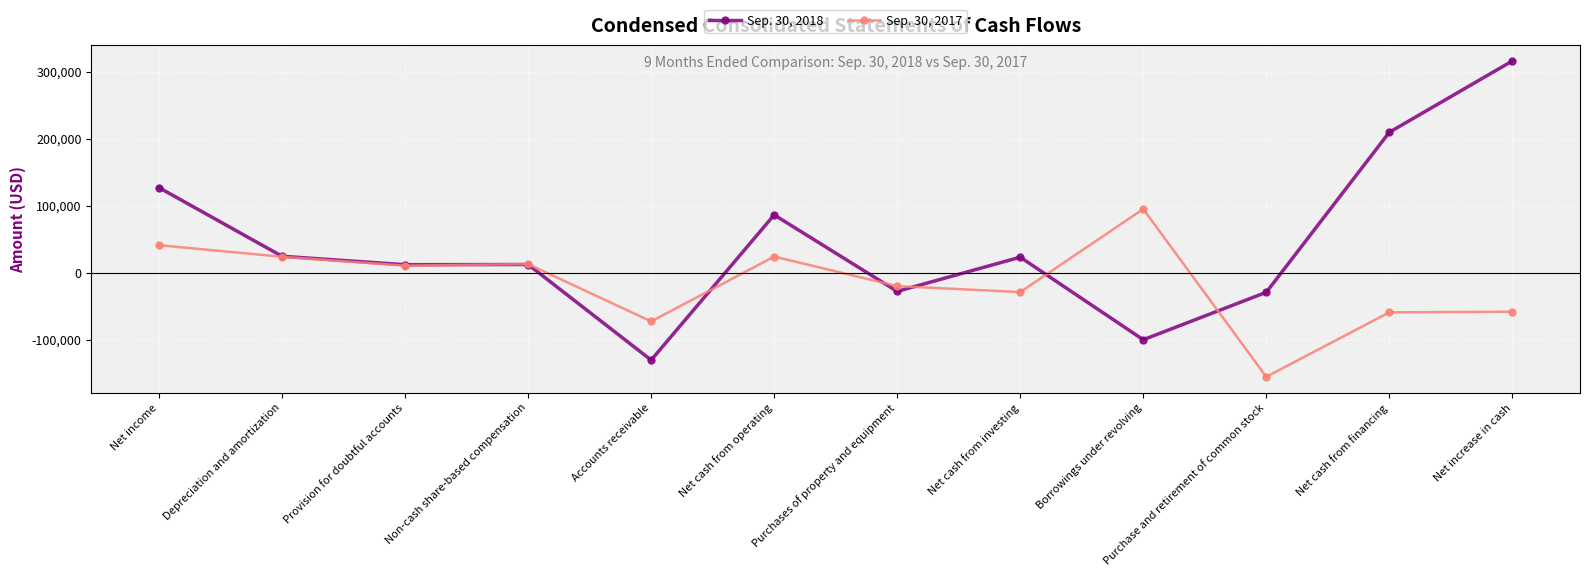

What is the label of the 4th point from the left?

Non-cash share-based compensation